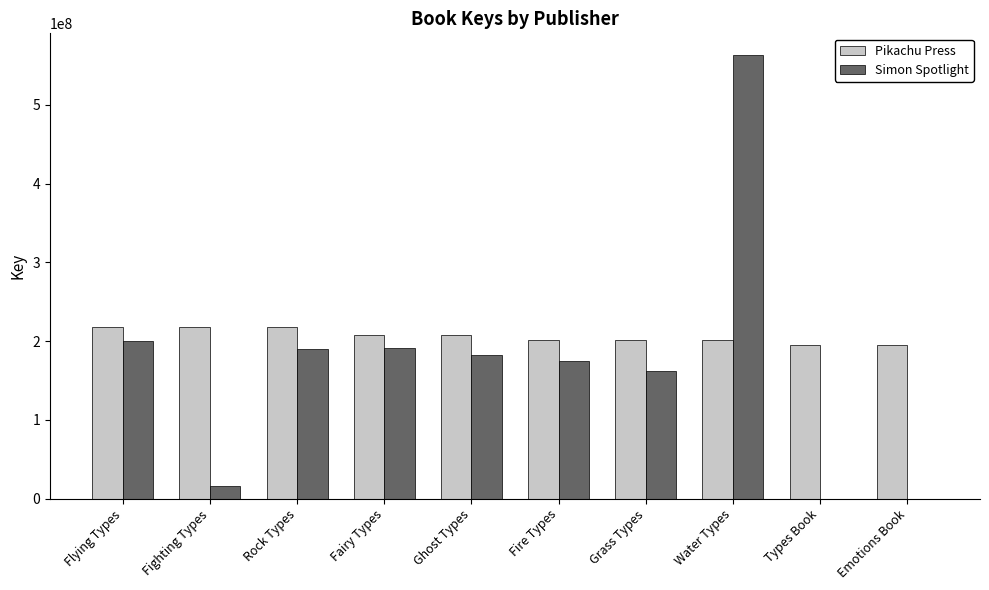

What is the maximum value shown in the chart?

562886202